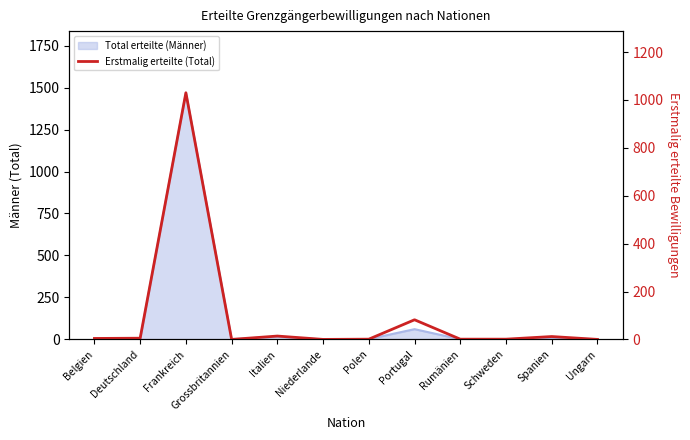

What is the label of the 11th point from the right?

Deutschland